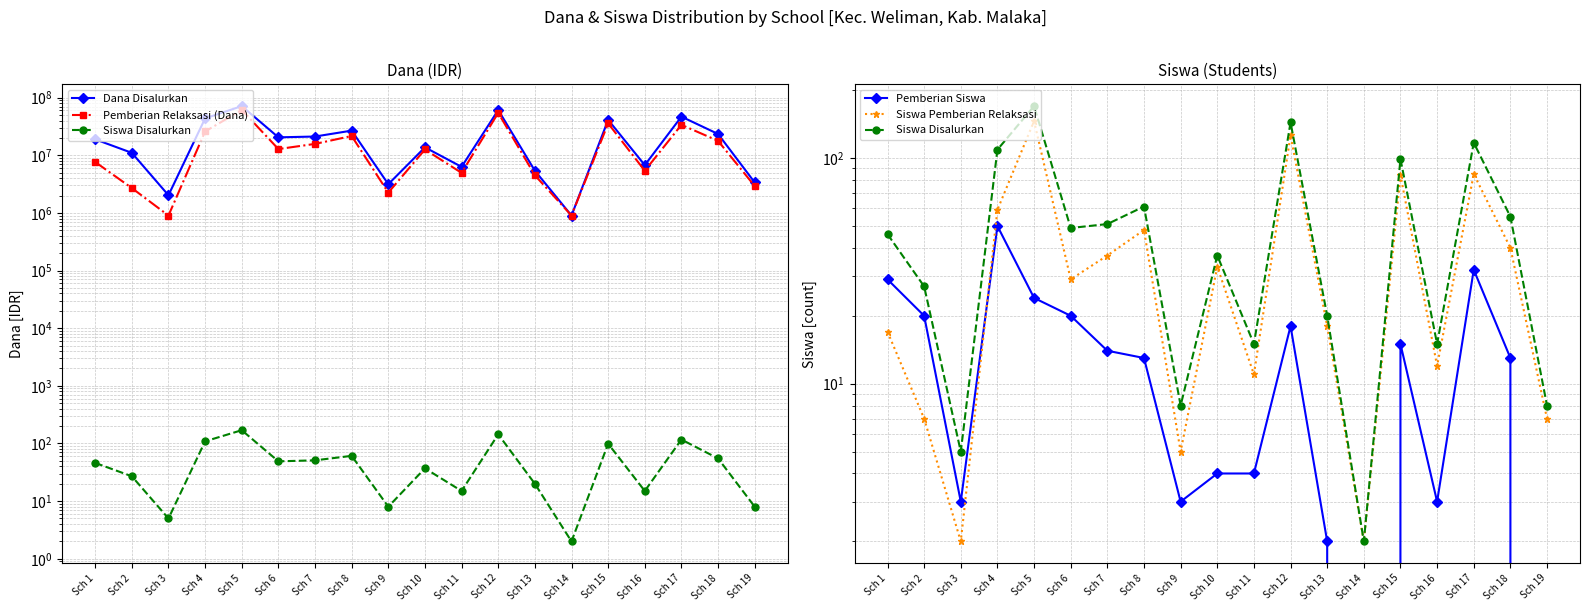

What is the highest value of the Pemberian Relaksasi (Dana) series?

61200000